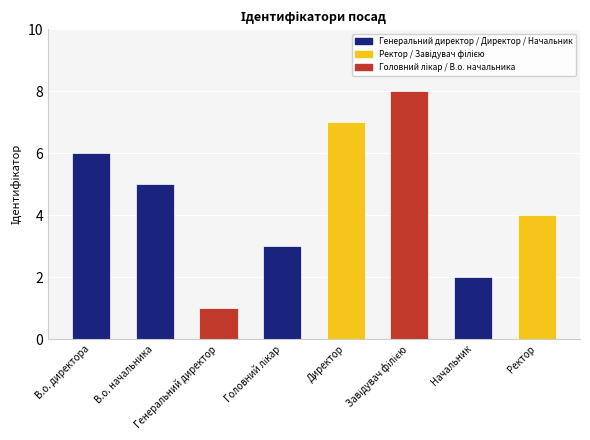

Where does the data first go above 5?

В.о. директора